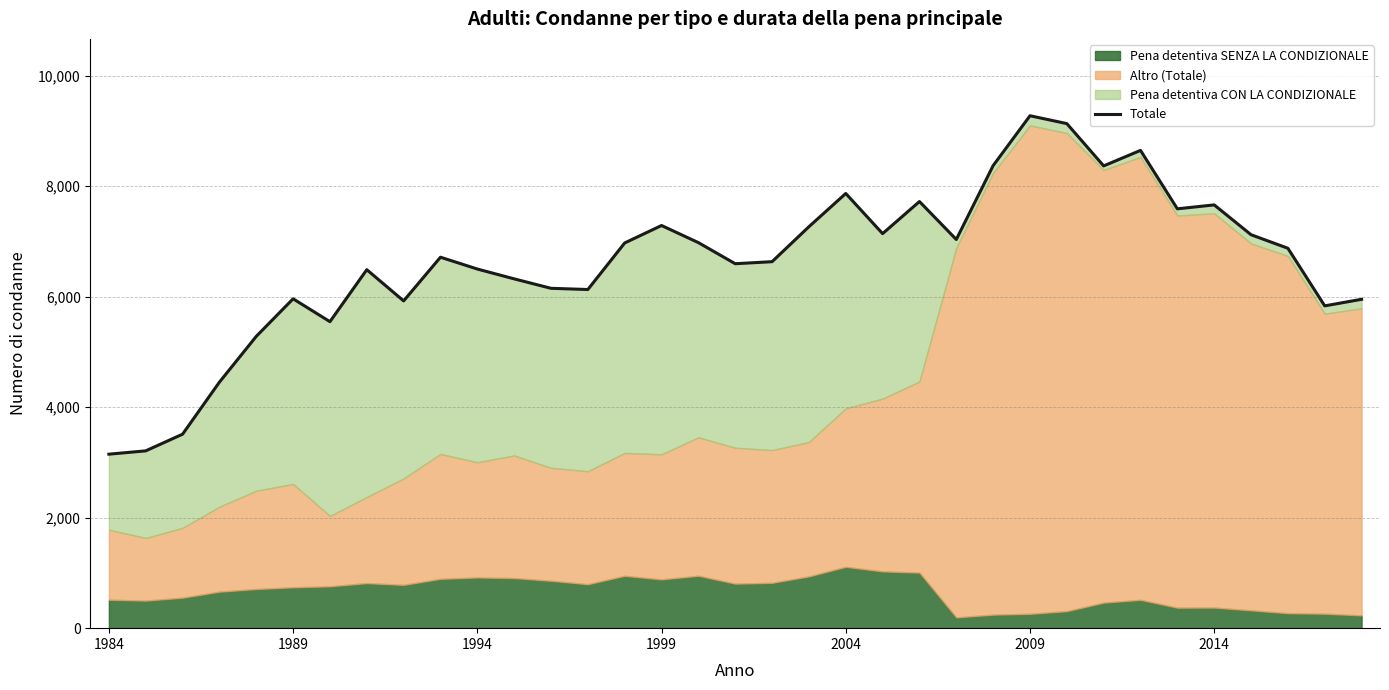

How many data points are above 6716?

17